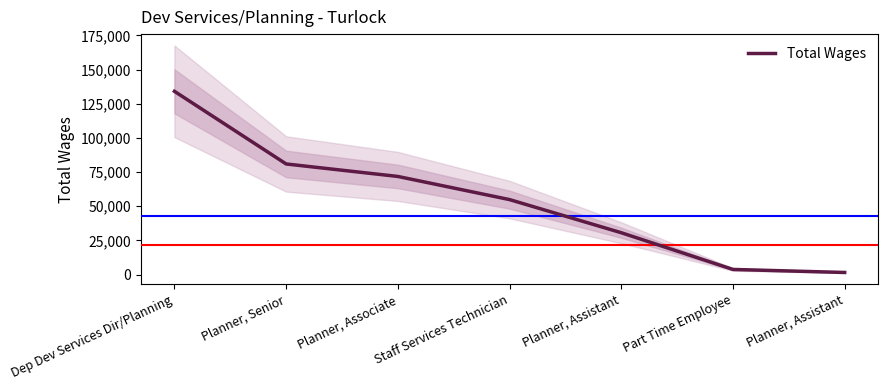

Reading left to right, what are all the values shown in this chart?

134099	80946	71808	54870	30640	3777	1561